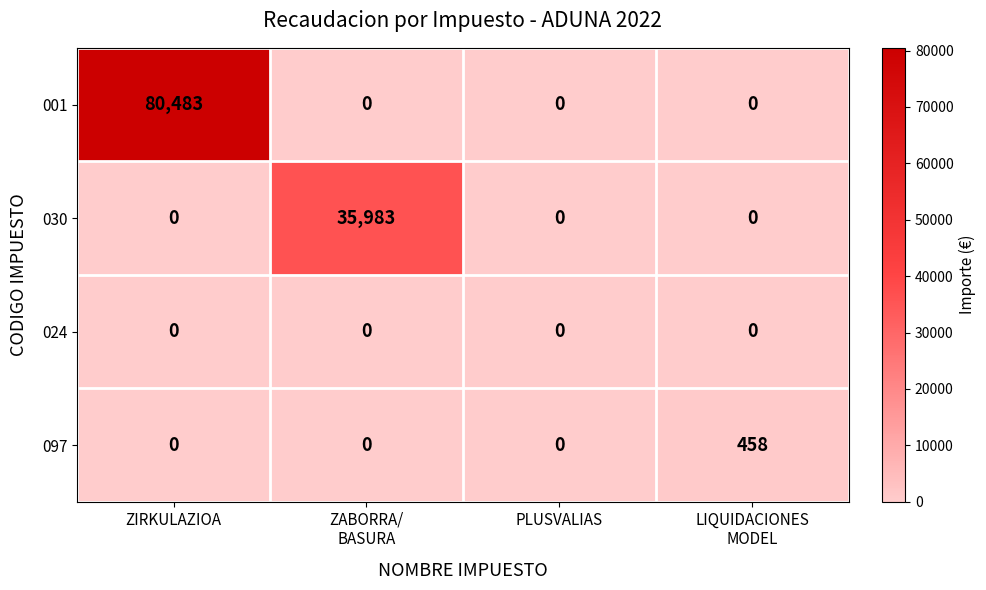

True or false: 097 has a value of 138 at ZIRKULAZIOA.

False